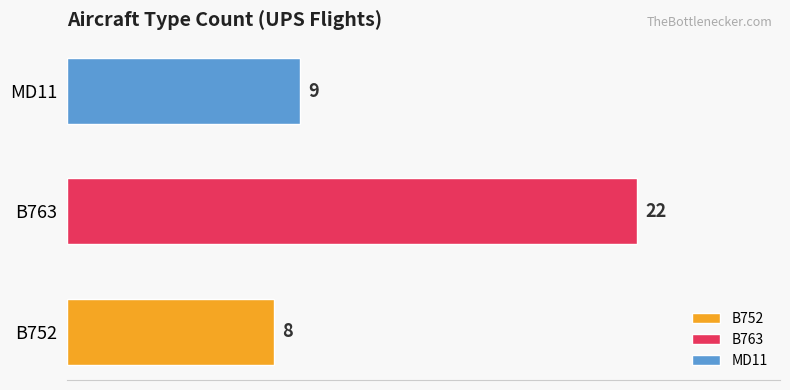

Which label corresponds to the largest value in the chart?

B763